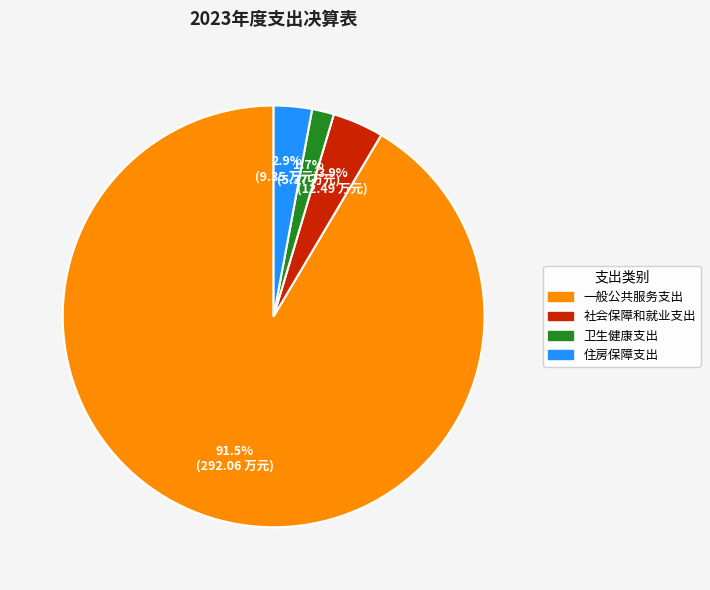

Between 住房保障支出 and 一般公共服务支出, which is larger?

一般公共服务支出